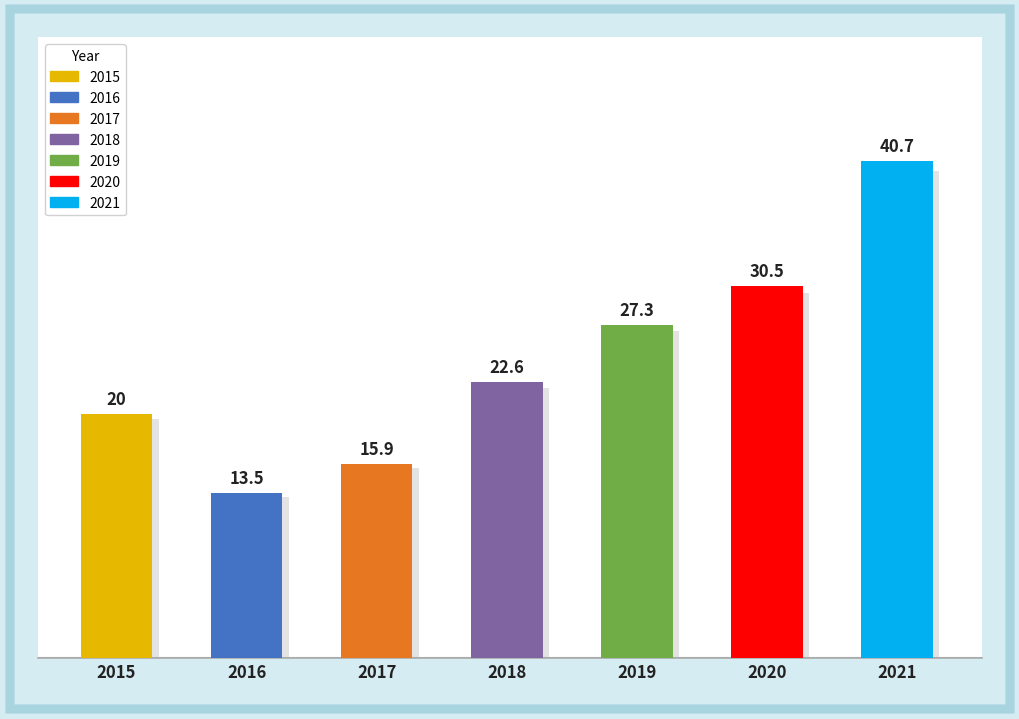

Count the number of values greater than 22.

4